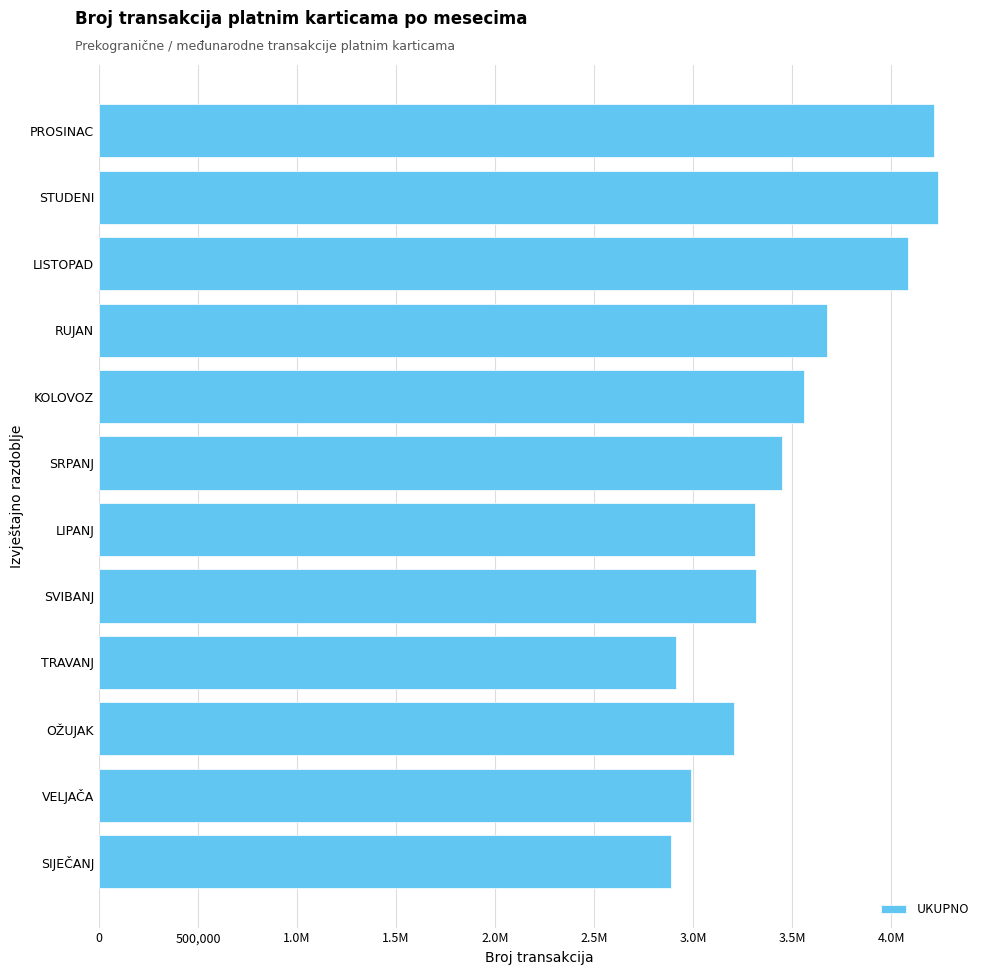

Does the chart contain any negative values?

No